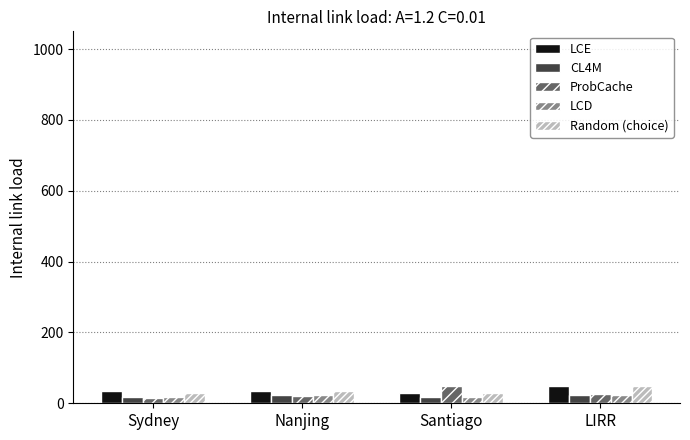

What is the total value across all series at LIRR?

172